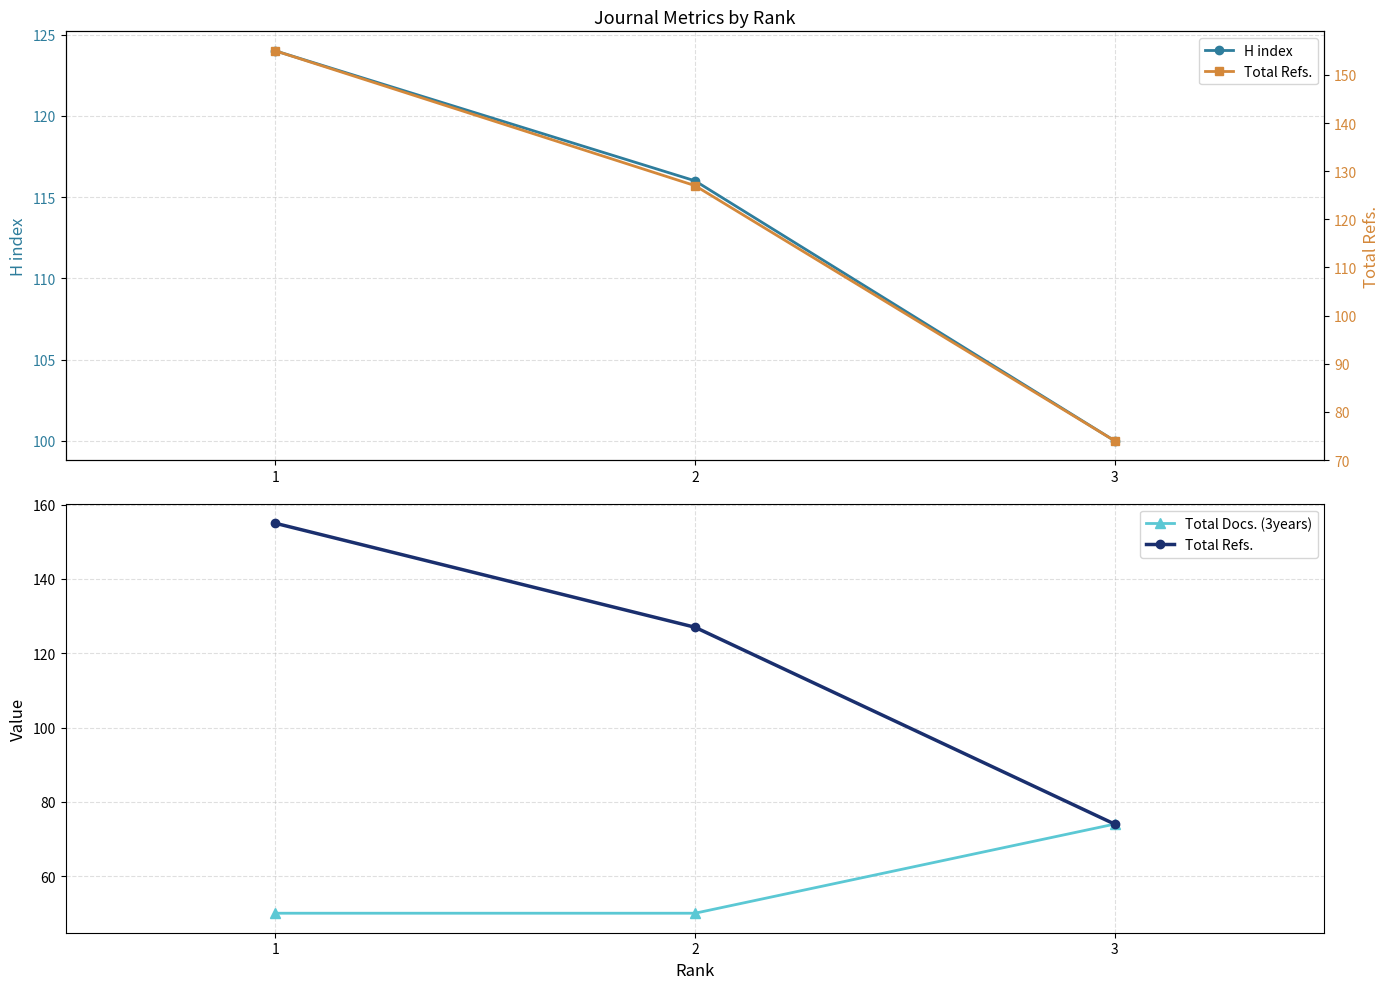

At which label does Total Refs. first exceed 127?

1